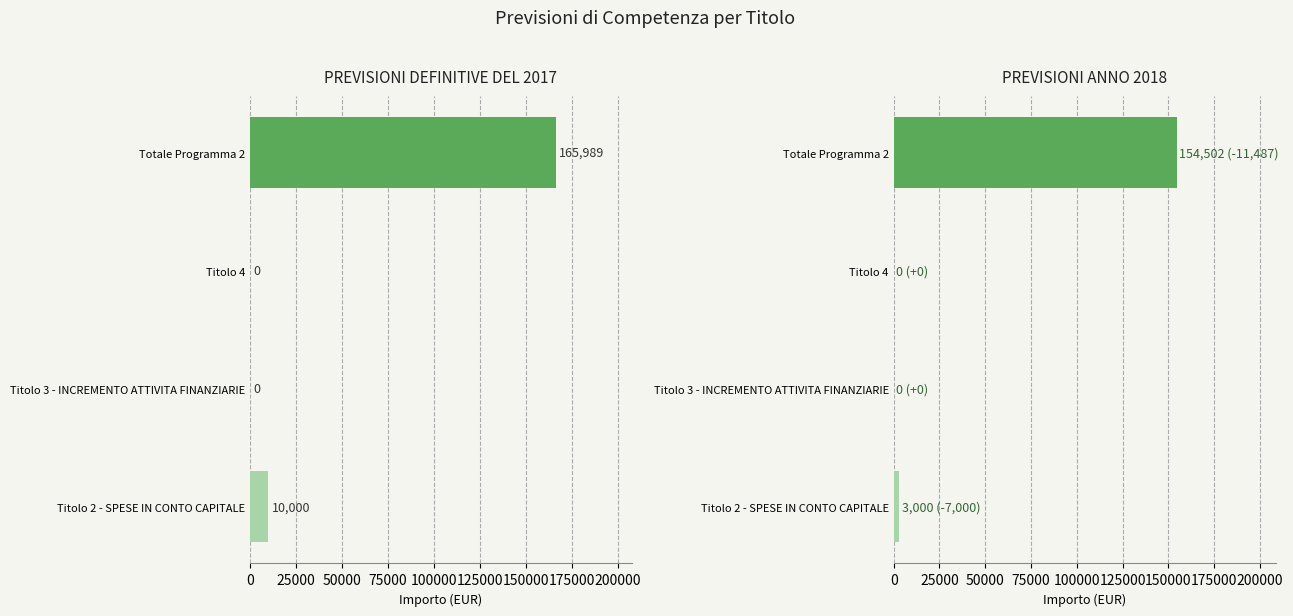

Which series has the largest range (max minus min)?

PREVISIONI DEFINITIVE DEL 2017